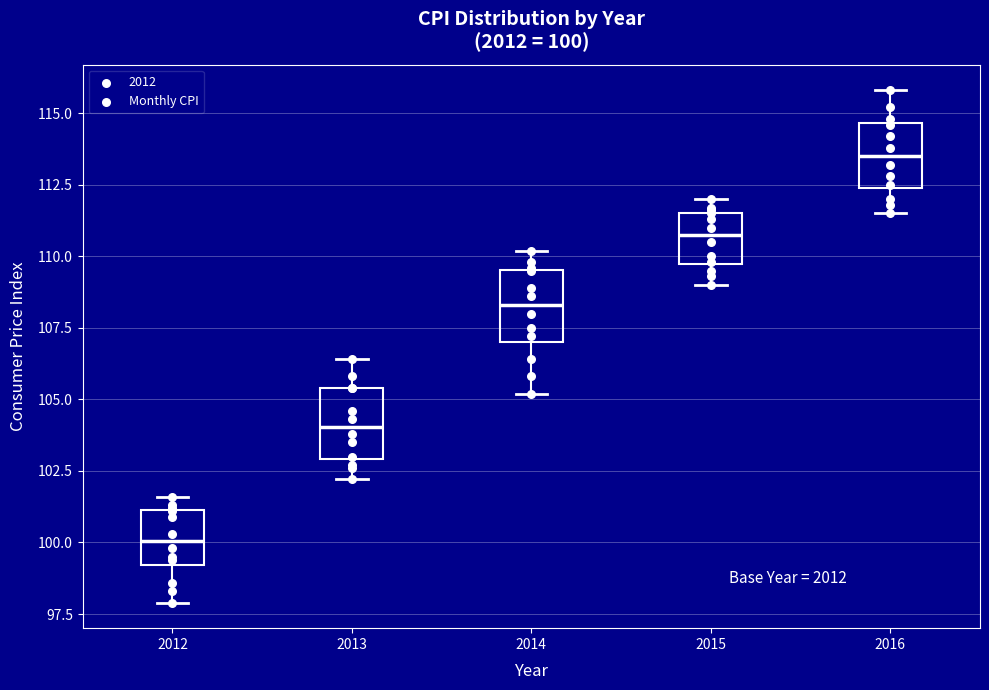

Which box has the highest median line?

2016